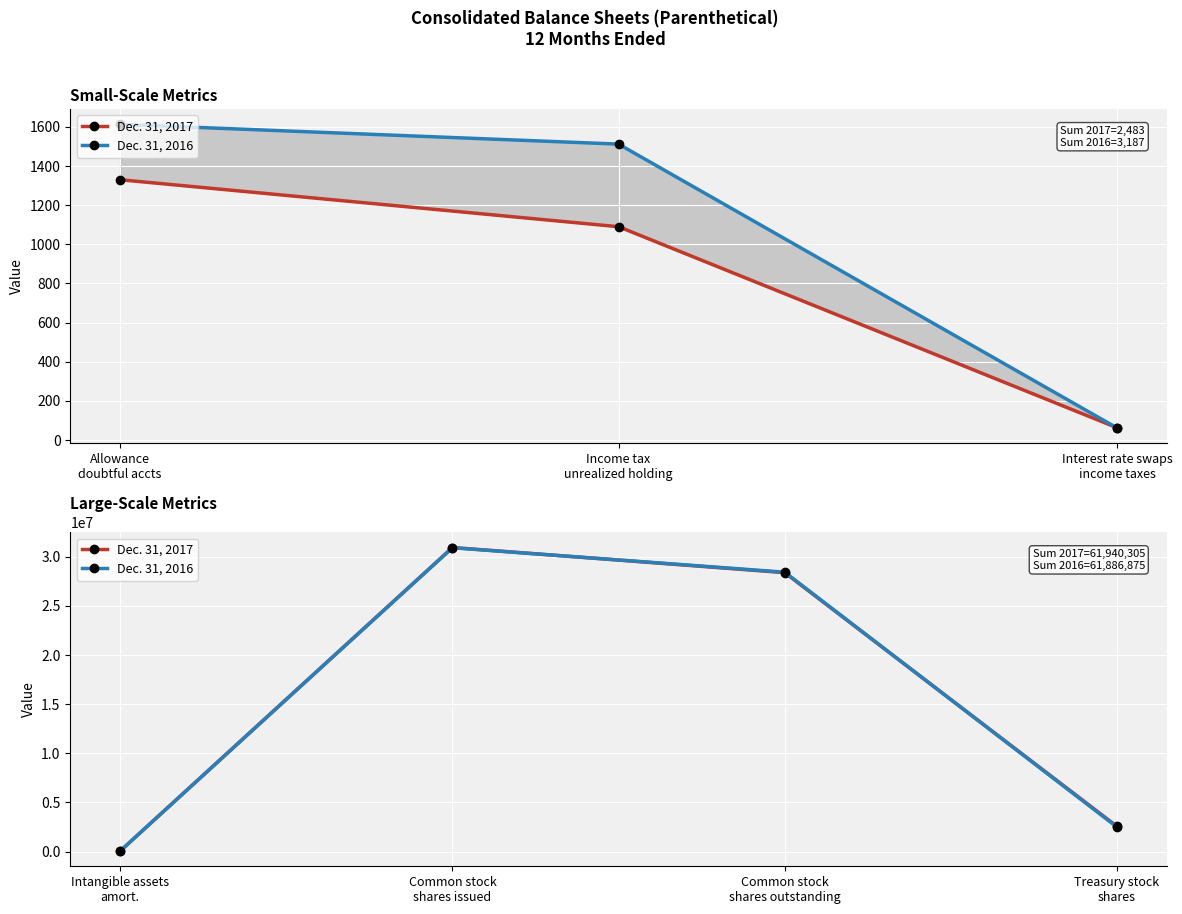

Rank the series by their average value, from highest to lowest.

Dec. 31, 2017, Dec. 31, 2016